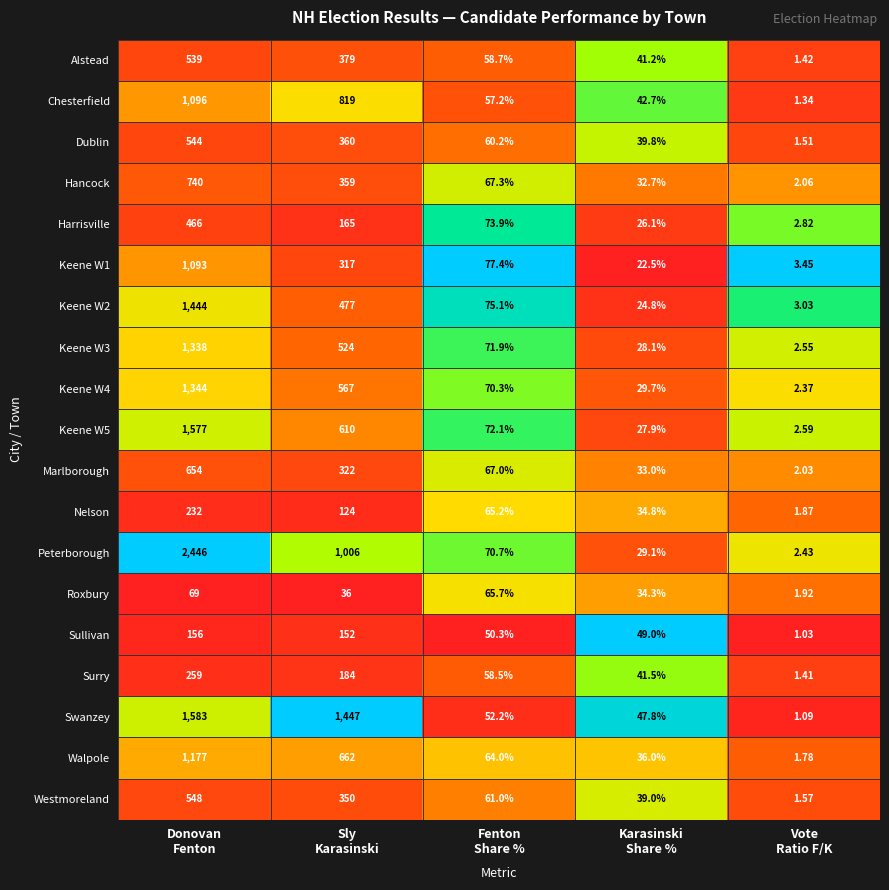

Which series has the largest total across all categories?

Peterborough